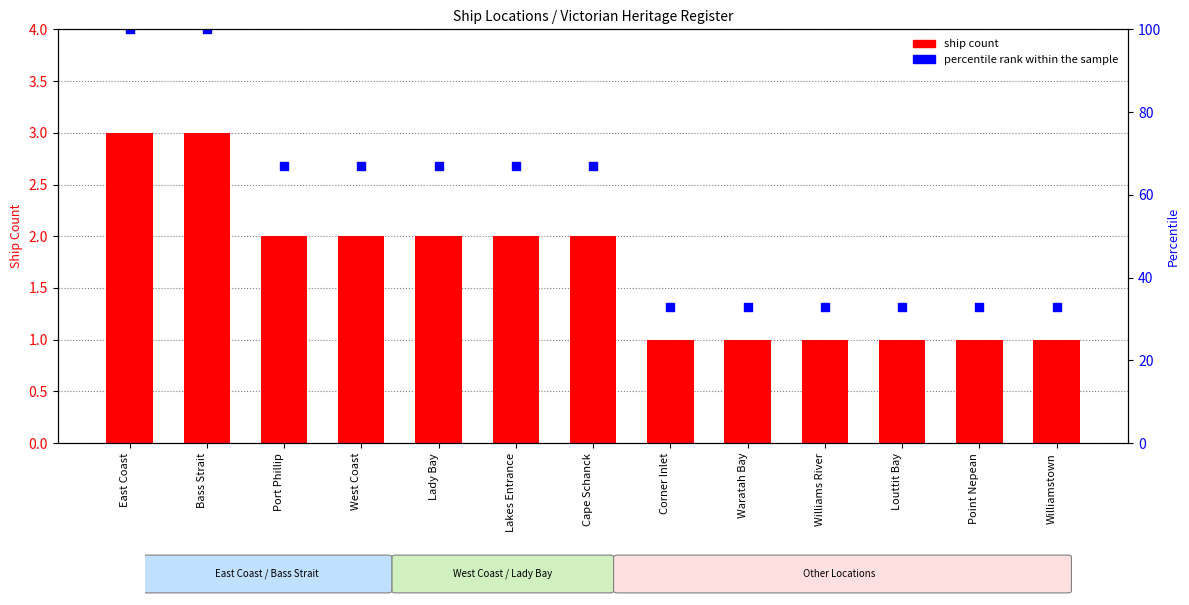

Is the value of percentile rank at West Coast greater than the value of ship count at Lakes Entrance?

Yes